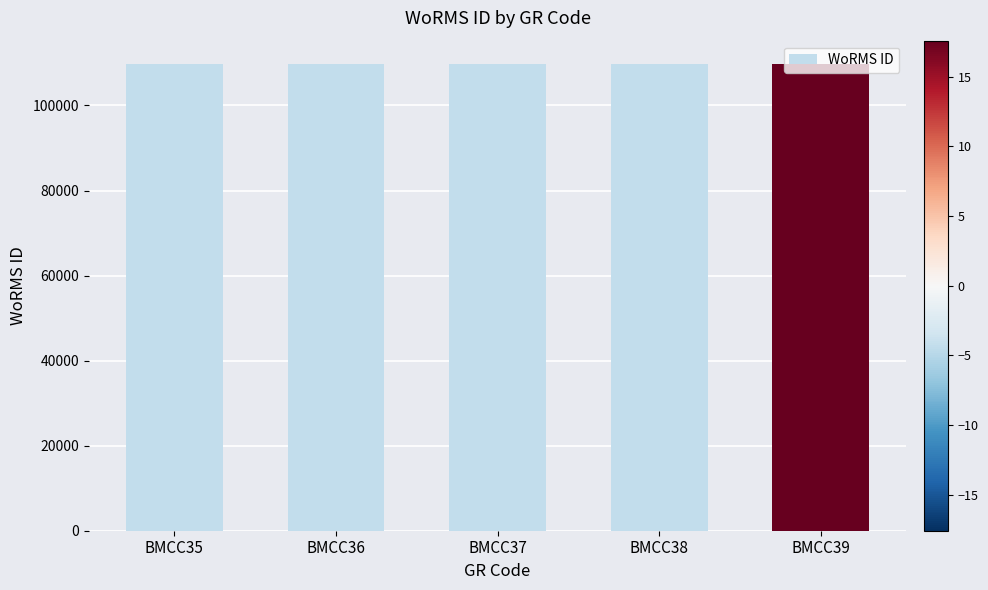

The value at BMCC38 is 40834. True or false?

False